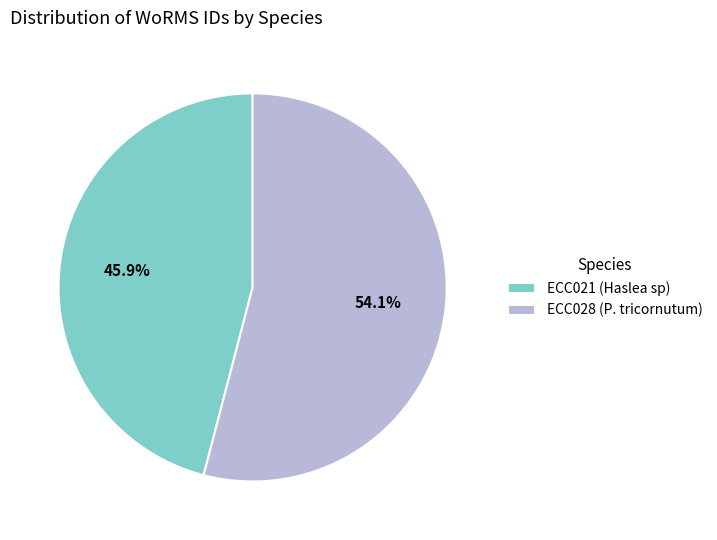

Which slice is the largest?

ECC028 (P. tricornutum)